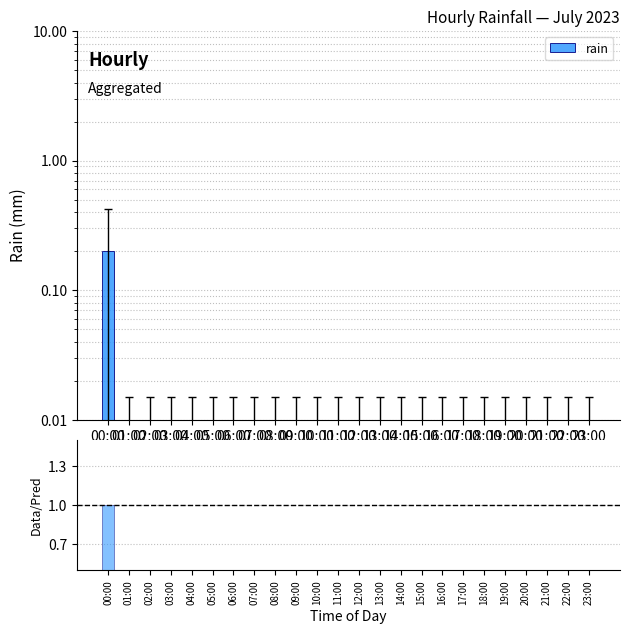

The value at 20:00 is 0. True or false?

True